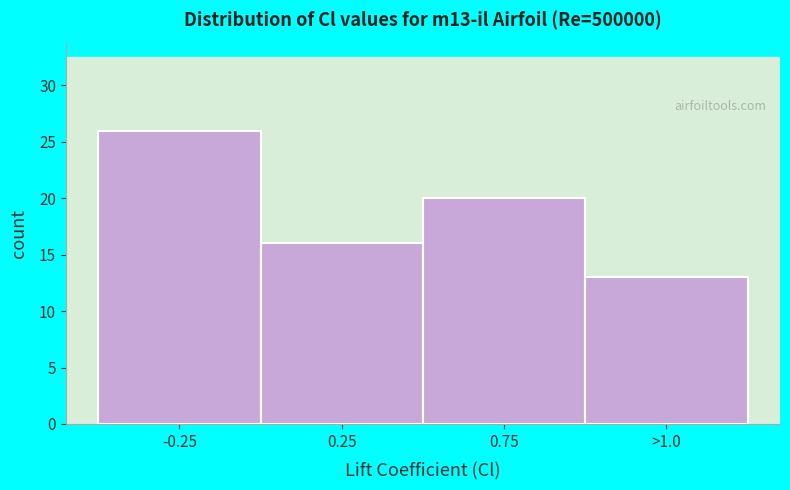

Reading left to right, transcribe all the data shown in this chart.

26	16	20	13